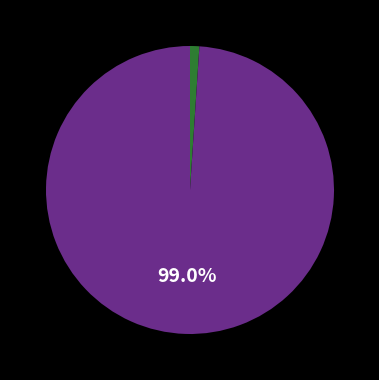

Is there a majority slice in this chart?

Yes